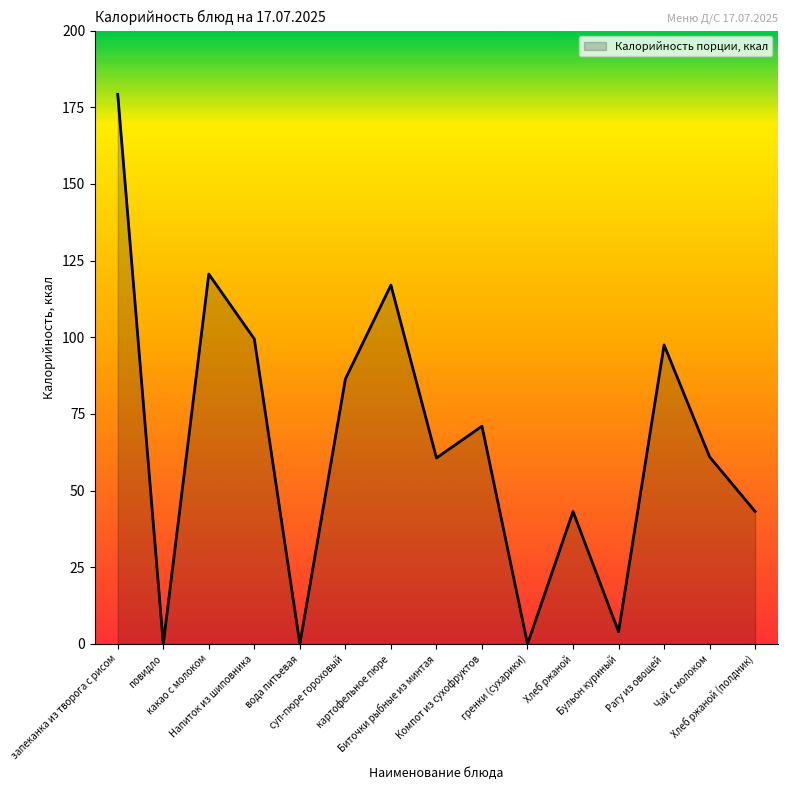

True or false: there are more than 2 points higher than both neighbors.

True